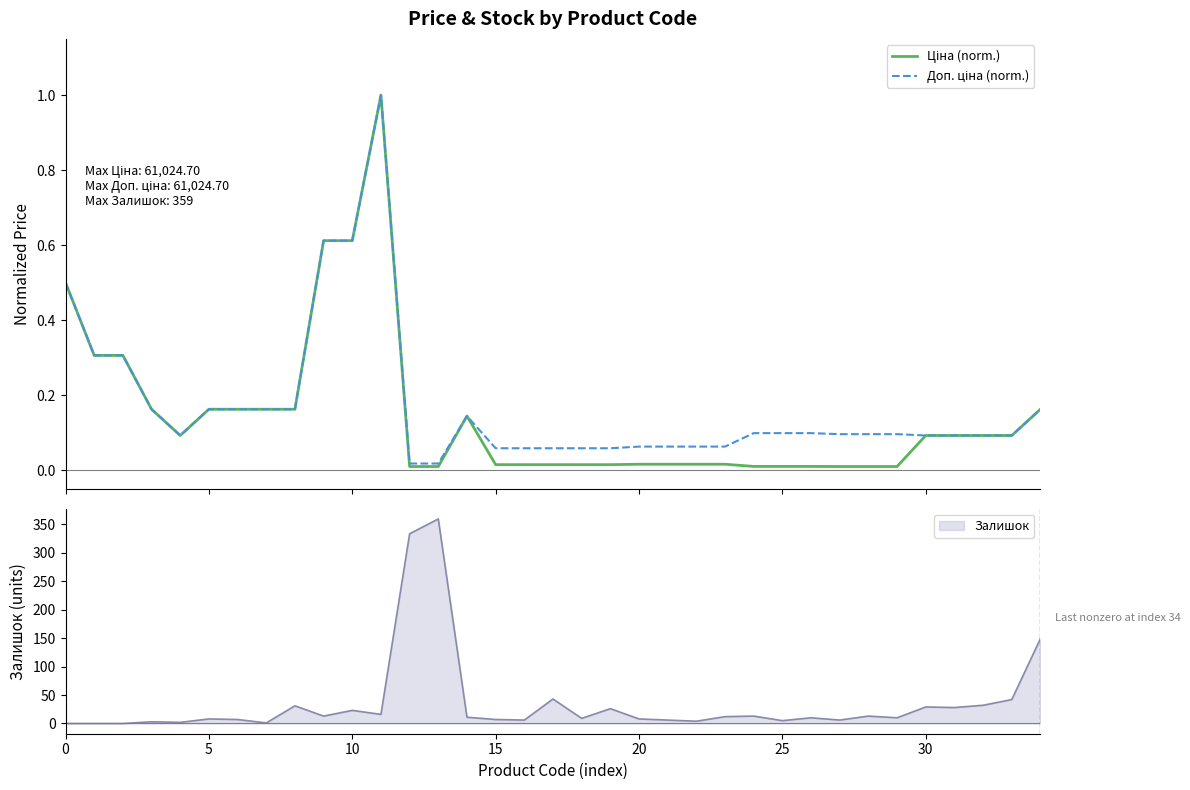

True or false: Доп. ціна (norm.) and Ціна (norm.) cross at least once.

False